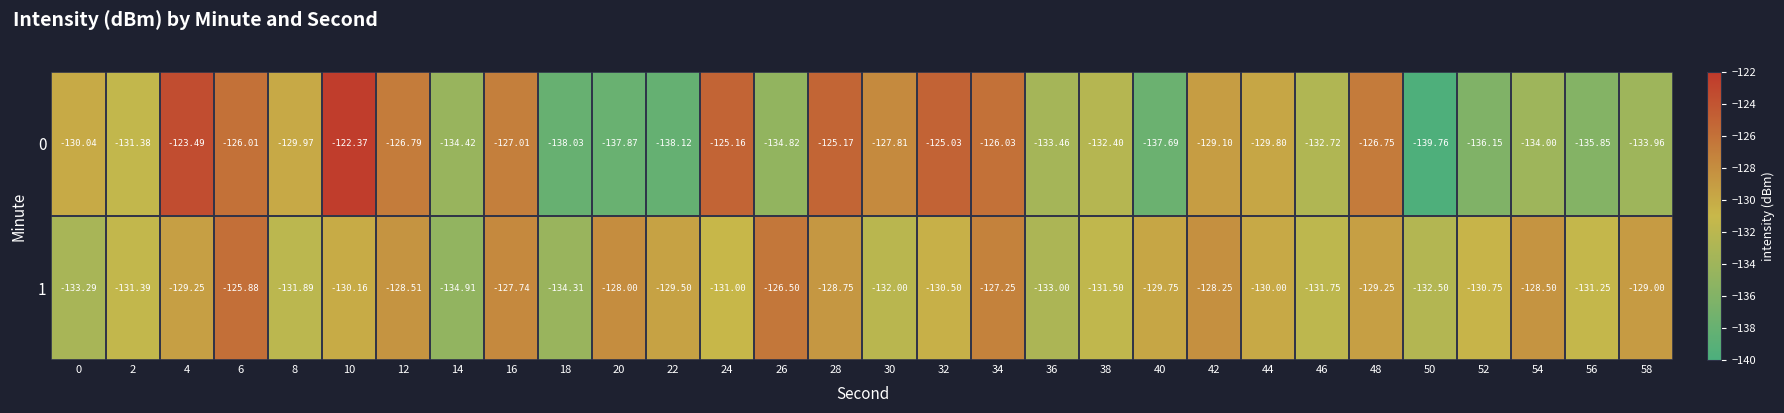

Count the number of data series in this chart.

2